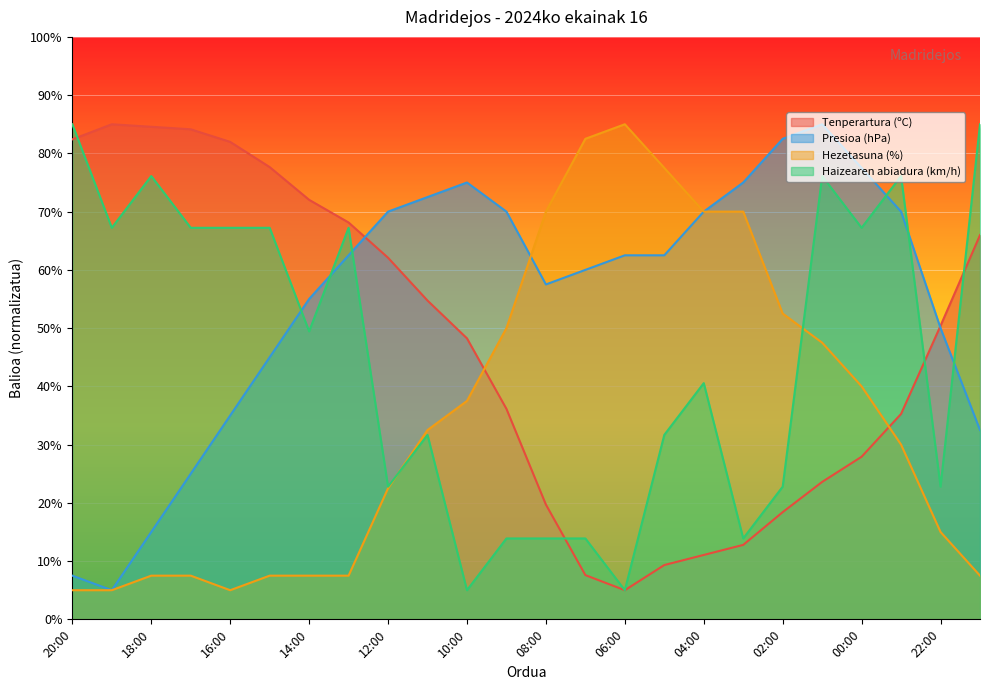

List the series in order of their peak value, highest first.

Tenperartura (ºC), Presioa (hPa), Hezetasuna (%), Haizearen abiadura (km/h)